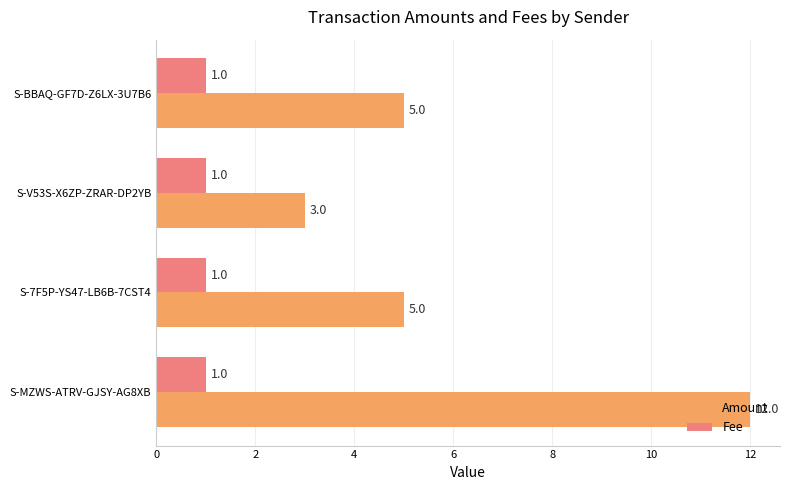

List the series in order of their peak value, lowest first.

Fee, Amount